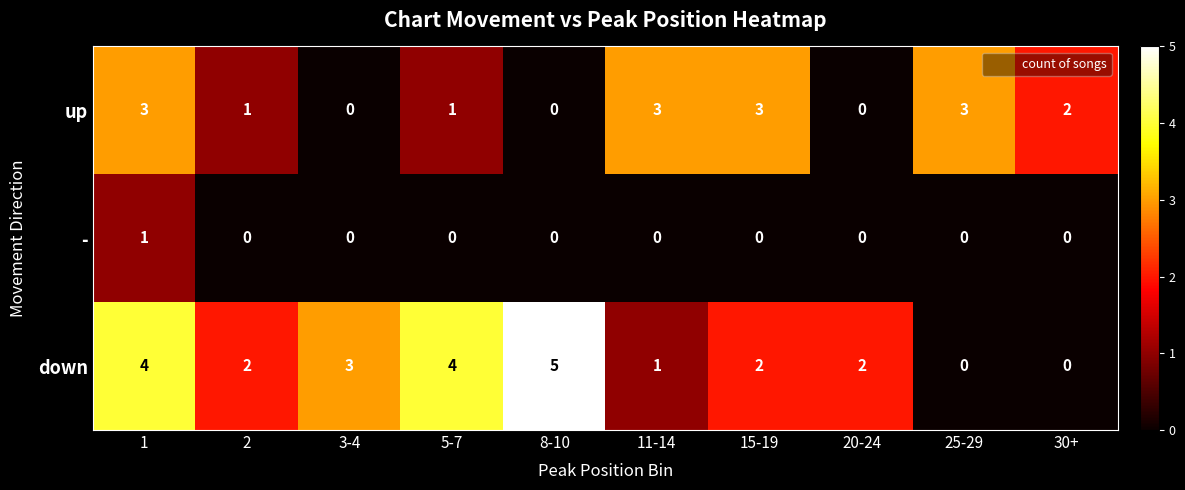

Reading right to left, what are all the values shown in this chart?

up: 30+=2	25-29=3	20-24=0	15-19=3	11-14=3	8-10=0	5-7=1	3-4=0	2=1	1=3
-: 30+=0	25-29=0	20-24=0	15-19=0	11-14=0	8-10=0	5-7=0	3-4=0	2=0	1=1
down: 30+=0	25-29=0	20-24=2	15-19=2	11-14=1	8-10=5	5-7=4	3-4=3	2=2	1=4